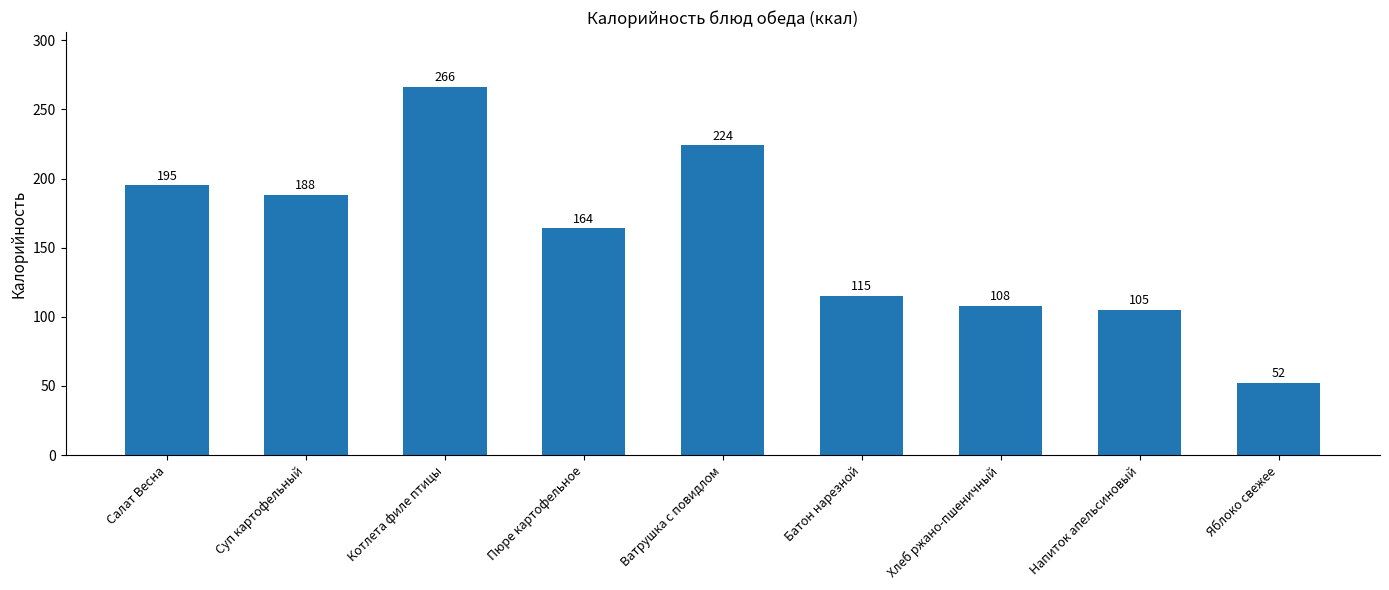

Which has a higher value, Батон нарезной or Хлеб ржано-пшеничный?

Батон нарезной